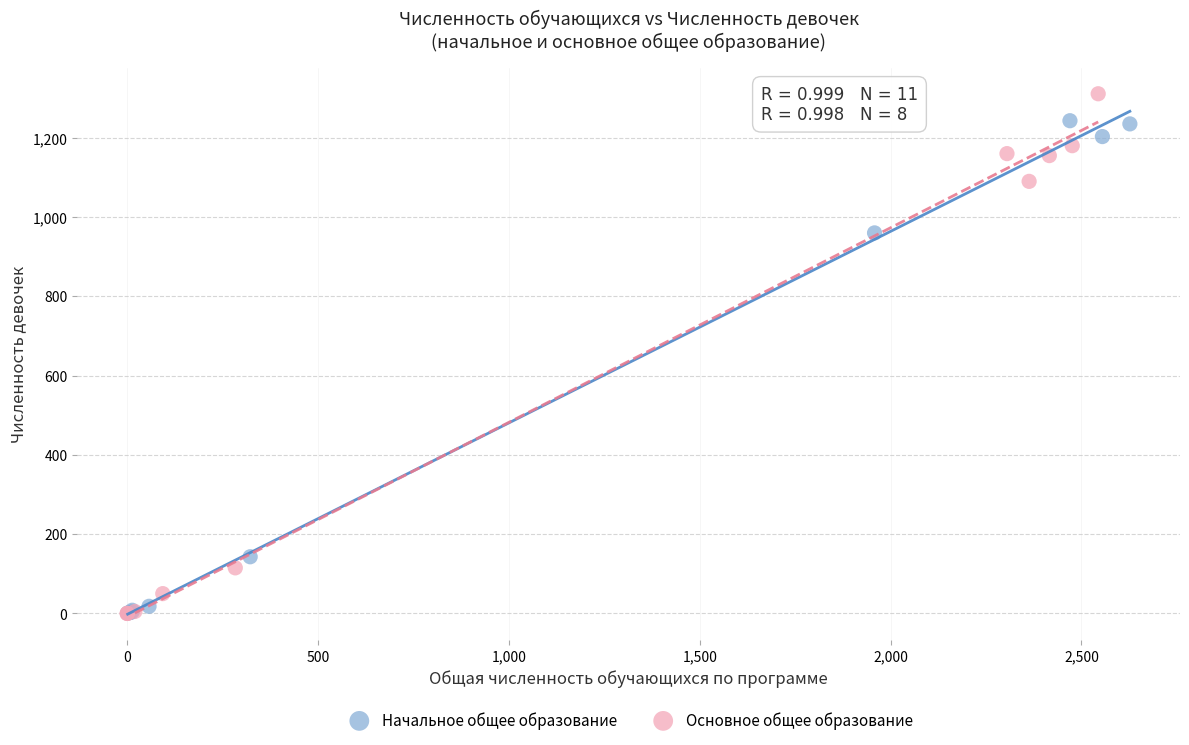

Which series reaches the maximum Y coordinate?

Основное общее образование